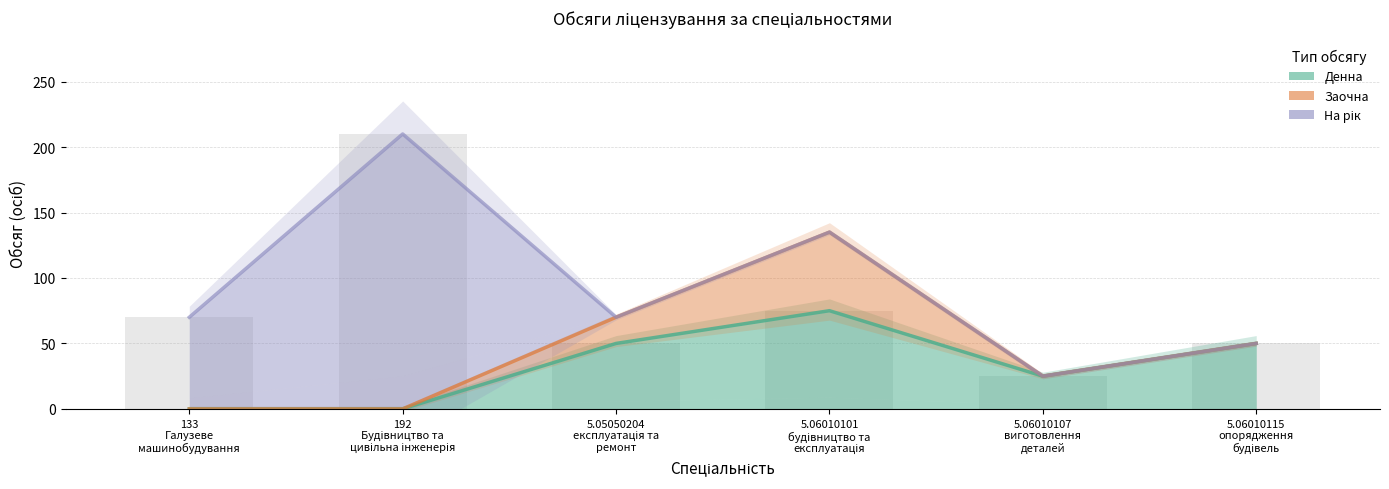

What is the greatest value displayed?

210